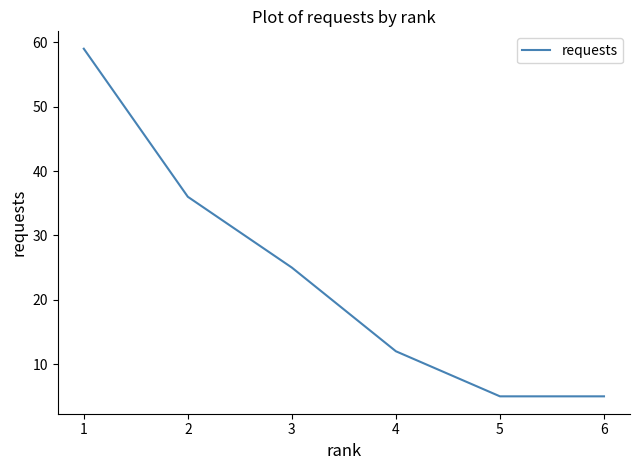

What is the change in value from 1 to 3?

-34